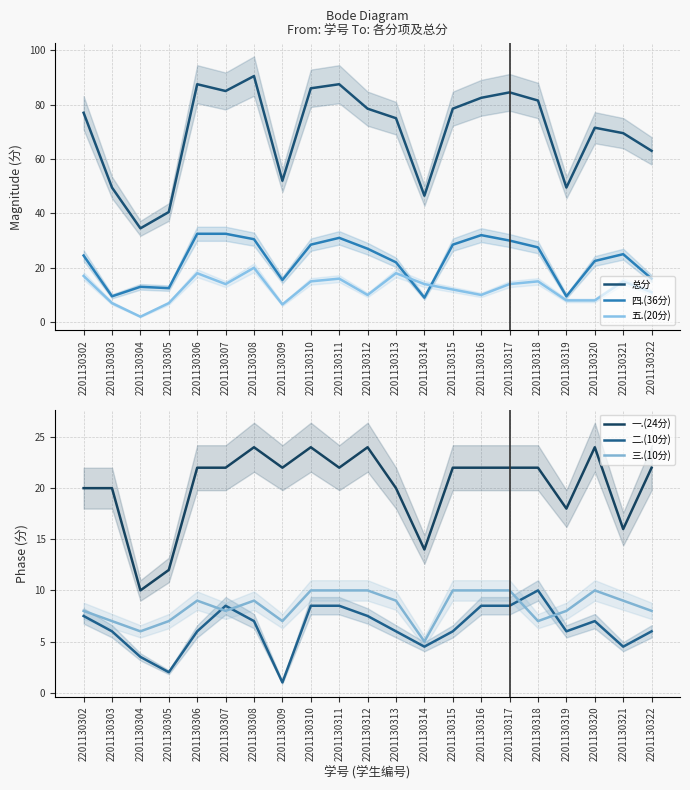

Which series has the largest range (max minus min)?

总分